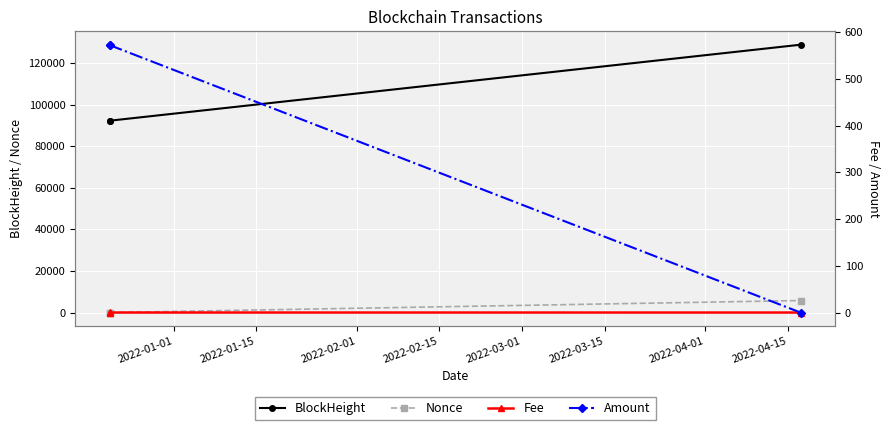

At how many categories does at least one series exceed 57152?

3